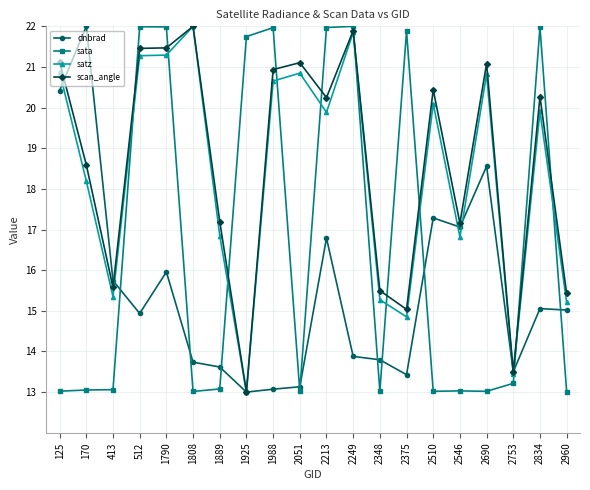

How many lines are shown in the chart?

4